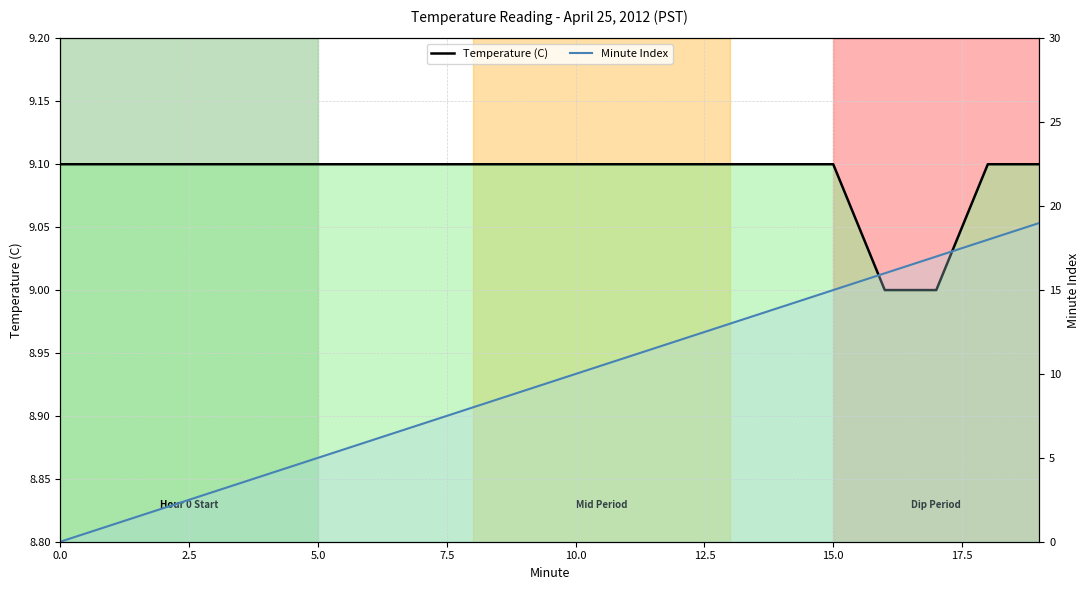

Is this an area chart (filled region under the line)?

No